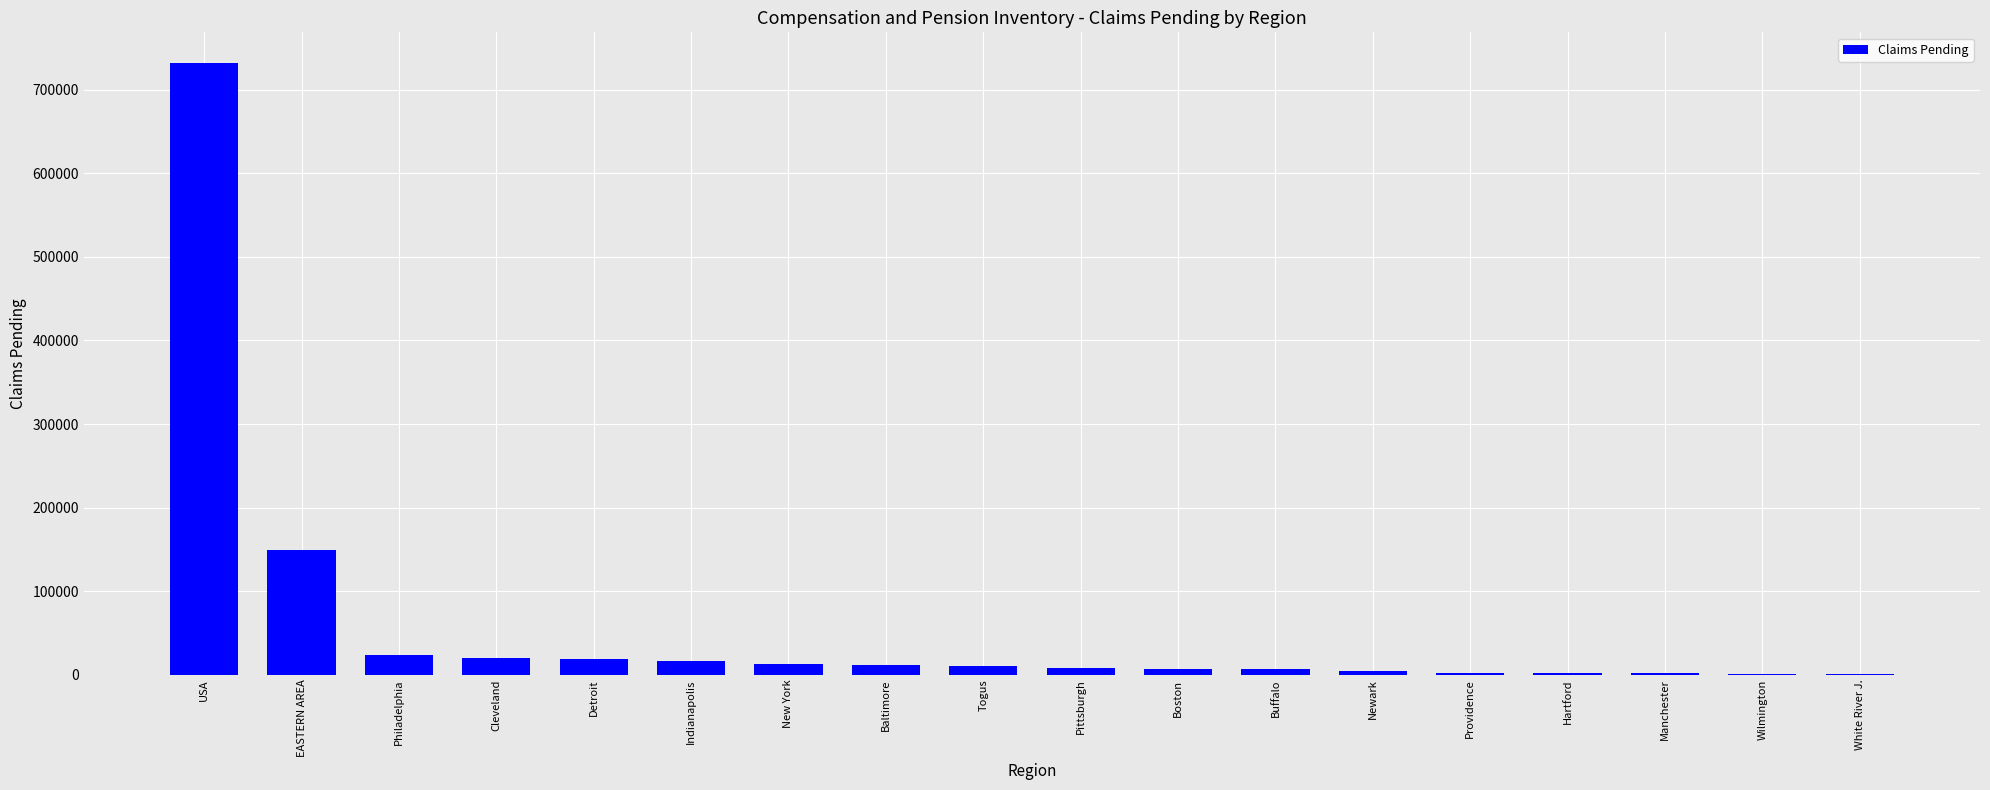

What is the sum of all values?

1030838